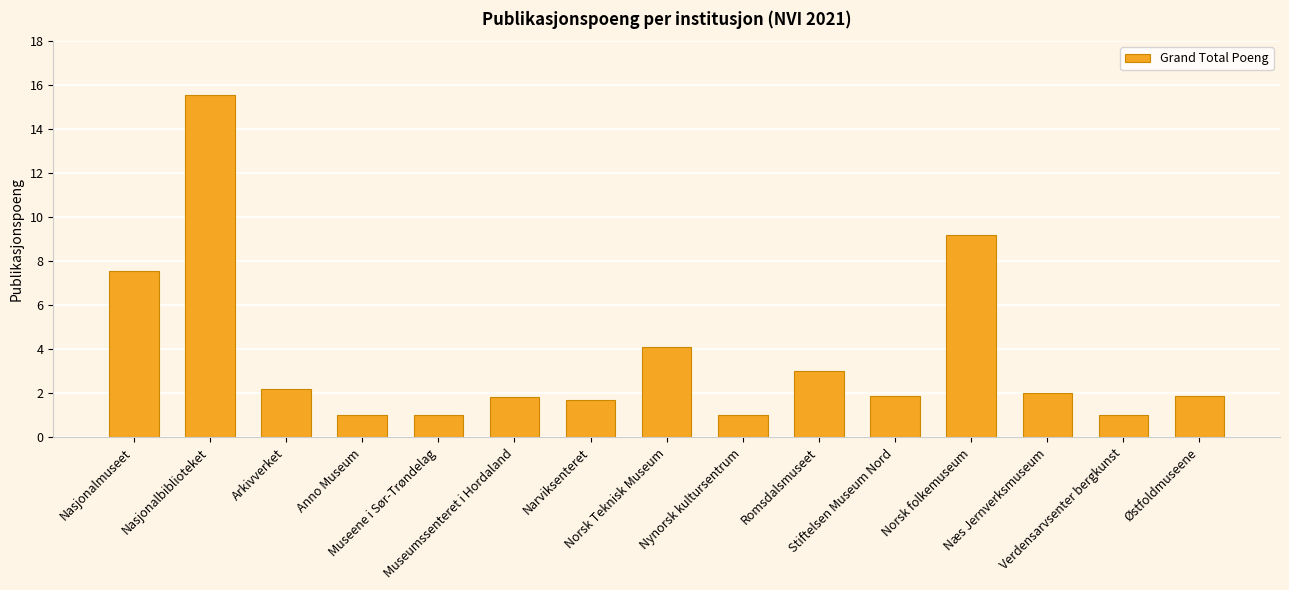

Reading left to right, transcribe all the data shown in this chart.

7.6	15.5	2.2	1.0	1.0	1.9	1.7	4.1	1.0	3.0	1.9	9.2	2.0	1.0	1.9